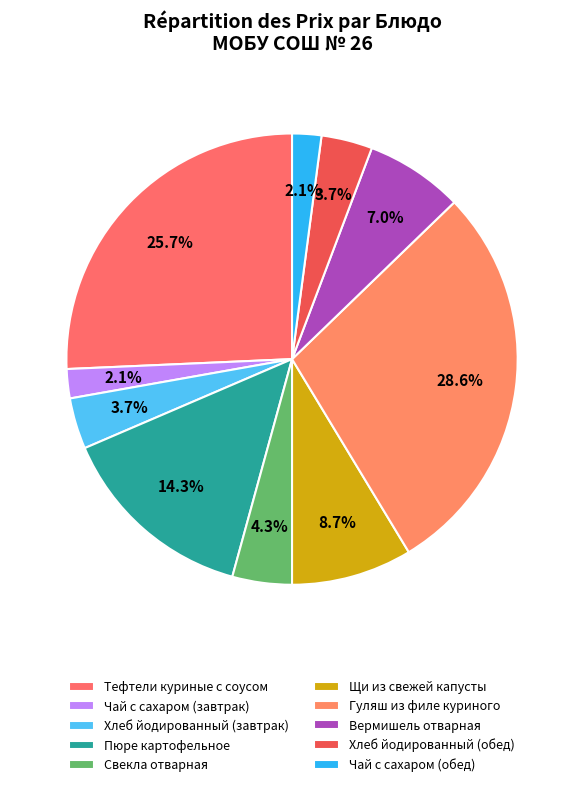

Is there any slice that represents more than half of the pie?

No